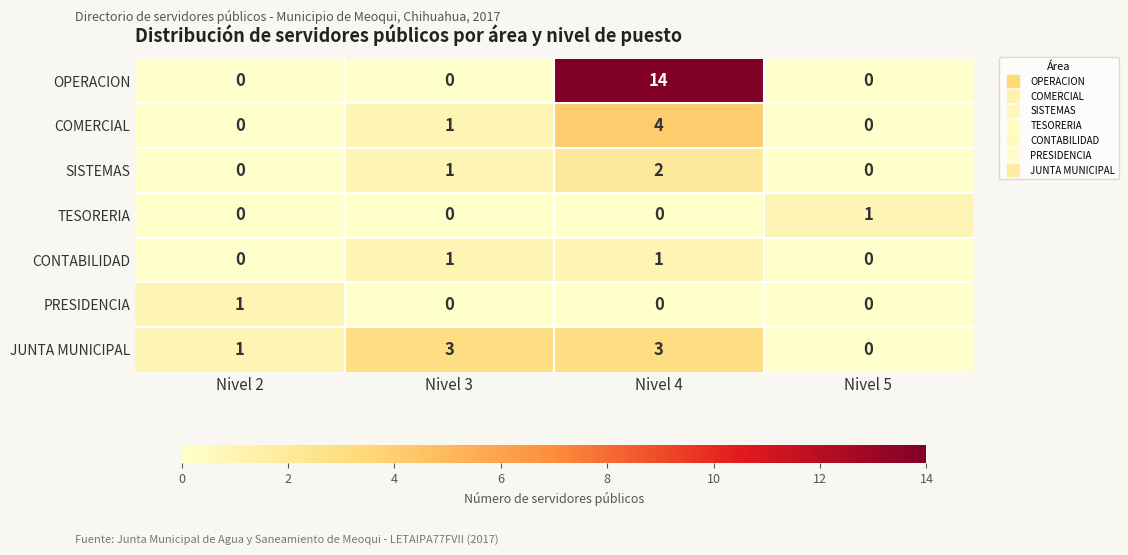

Count the JUNTA MUNICIPAL values in the range 1 to 3.

3